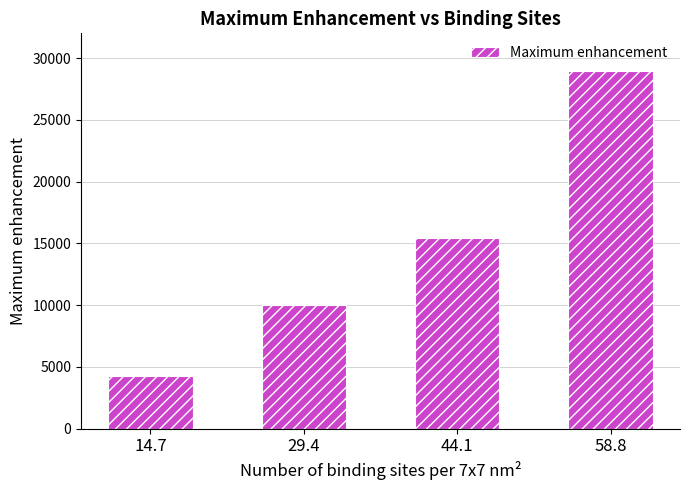

Reading left to right, what are all the values shown in this chart?

4256.7	9986.3	15401.4	28988.2